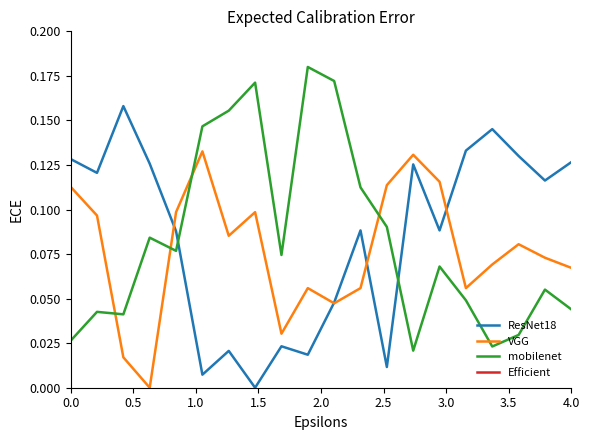

Which series has the largest range (max minus min)?

mobilenet